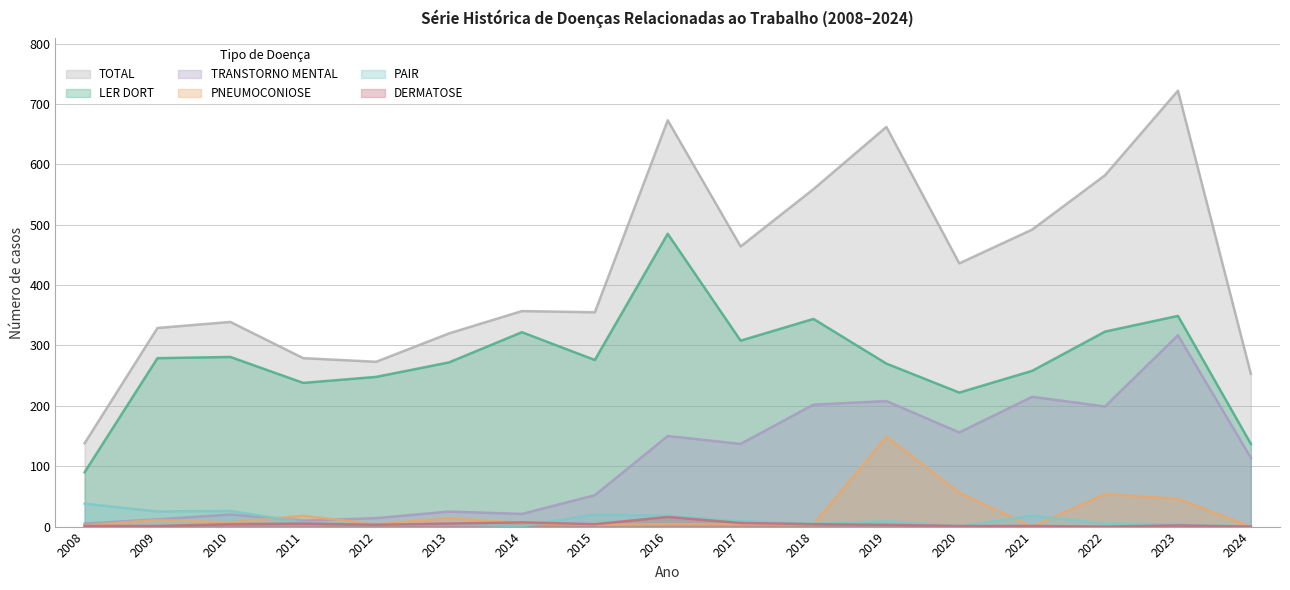

What are all the series names shown in the legend?

TOTAL, LER DORT, TRANSTORNO MENTAL, PNEUMOCONIOSE, PAIR, DERMATOSE